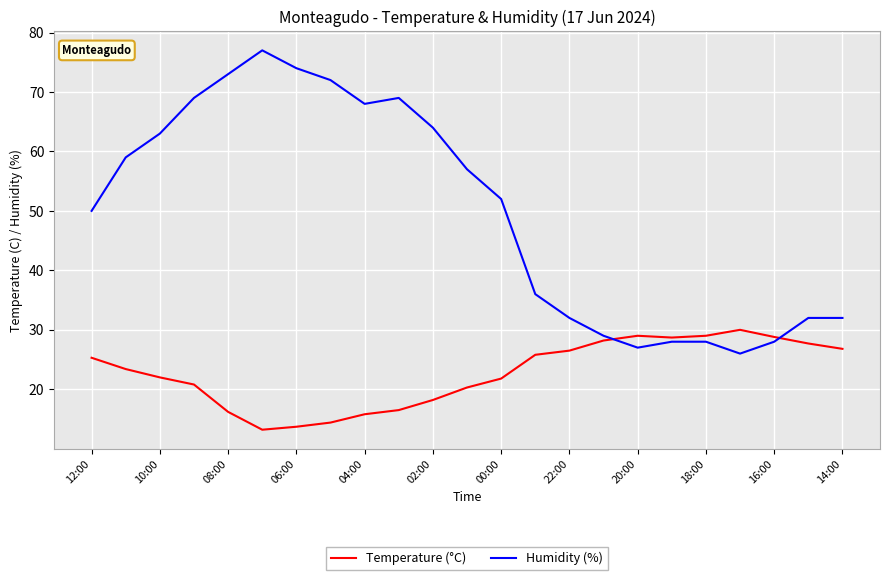

Which series has the largest range (max minus min)?

Humidity (%)